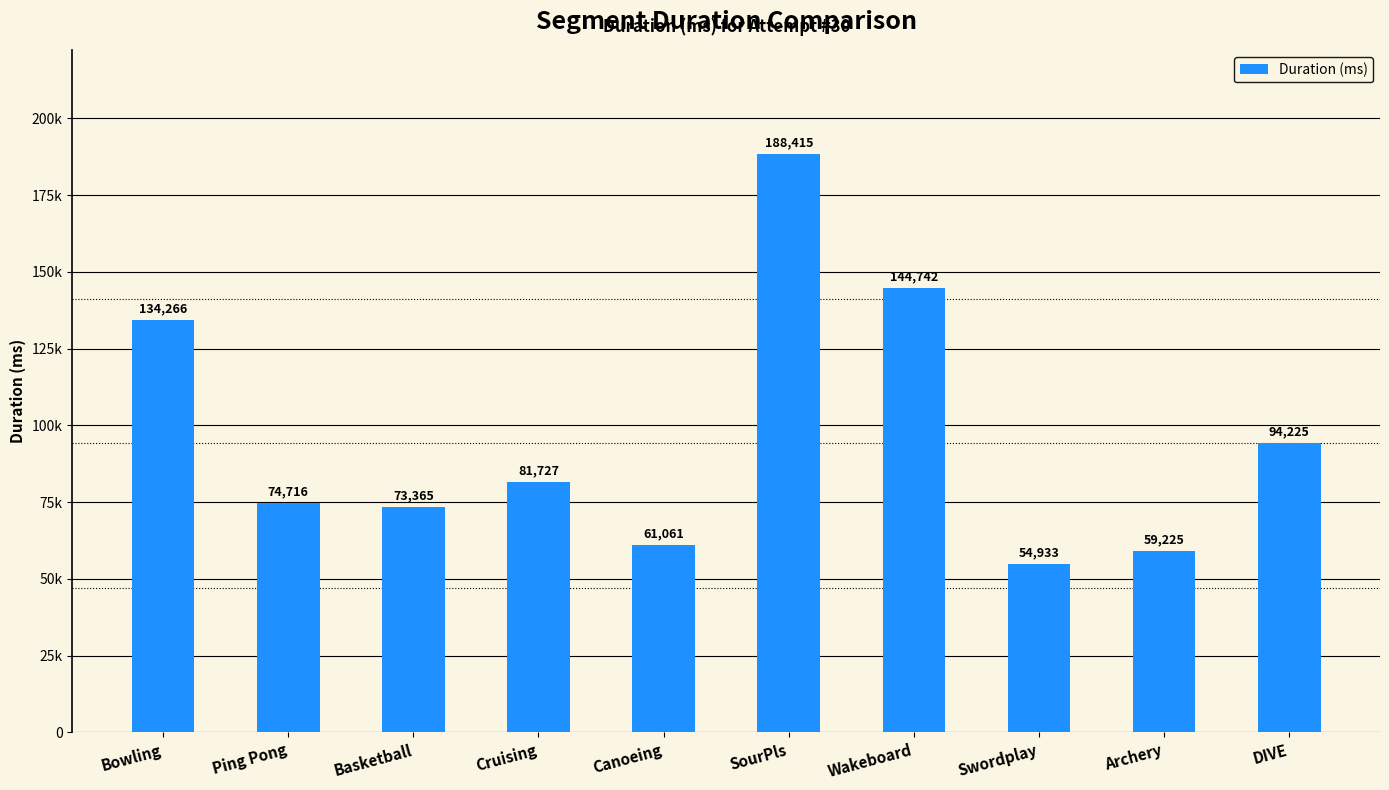

Does the chart contain any negative values?

No